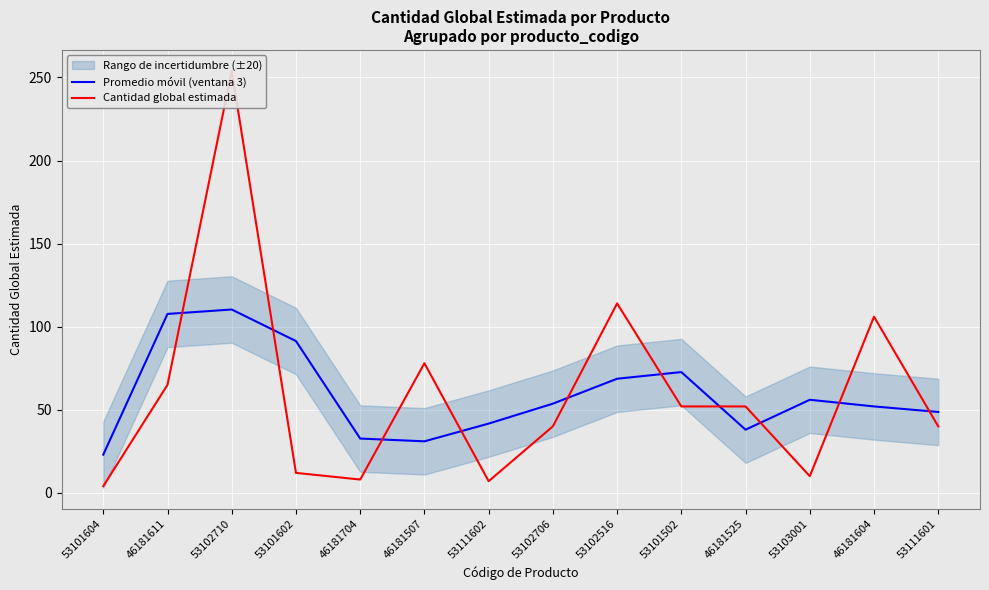

At how many categories does at least one series exceed 120?

1